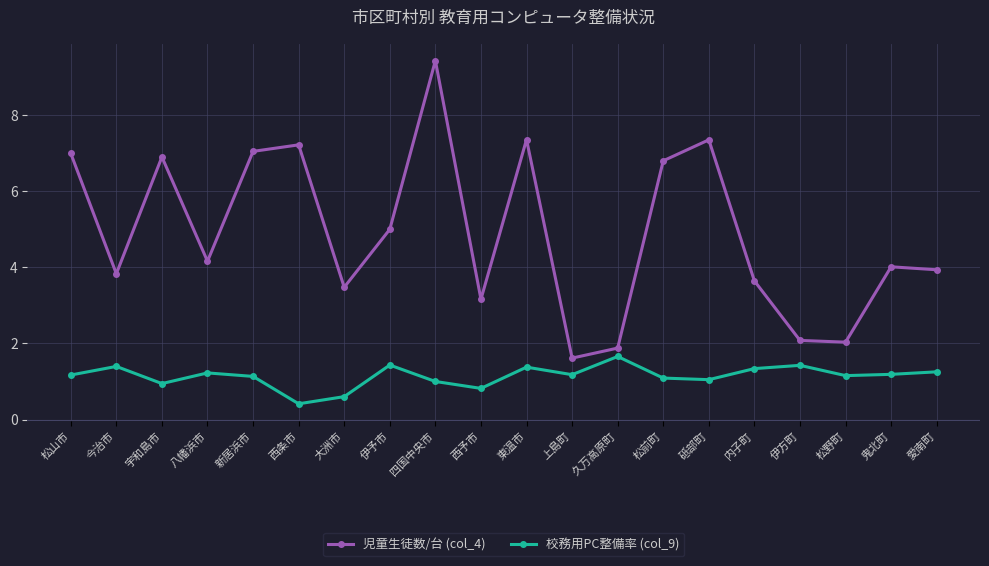

Rank the series by their maximum value, from lowest to highest.

校務用PC整備率 (col_9), 児童生徒数/台 (col_4)